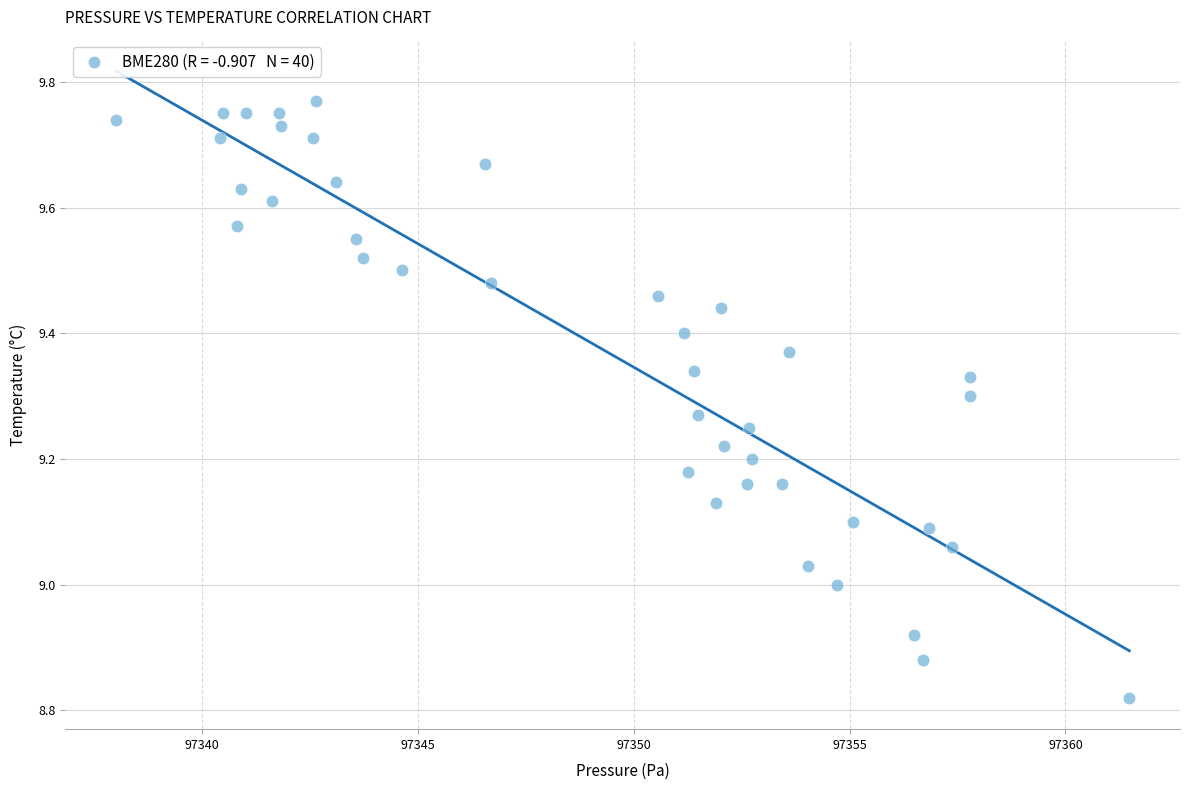

What is the range of X values (max minus min)?

23.5